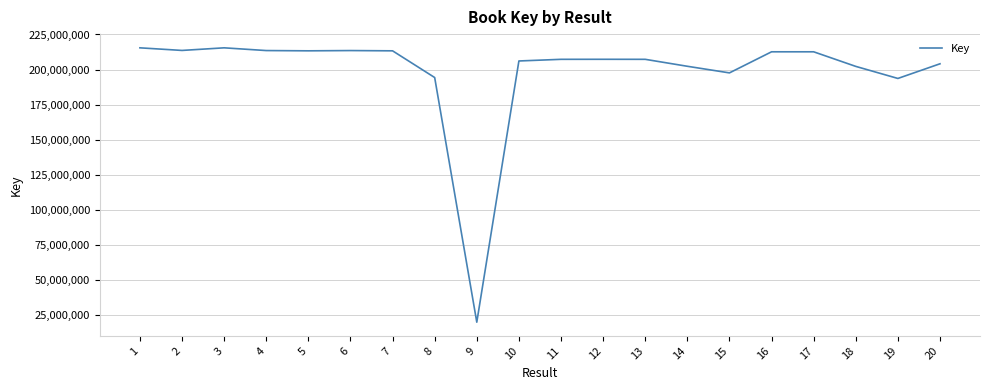

How many lines are shown in the chart?

1